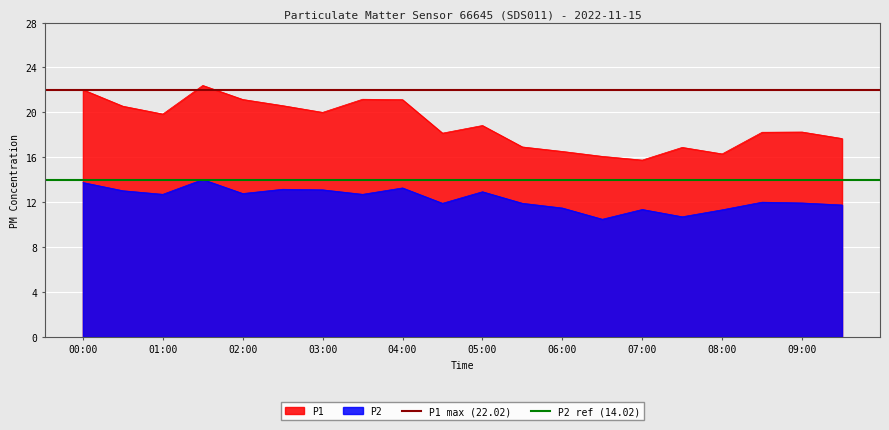

The P1 max (22.02) series shows 29 at 00:00. True or false?

False